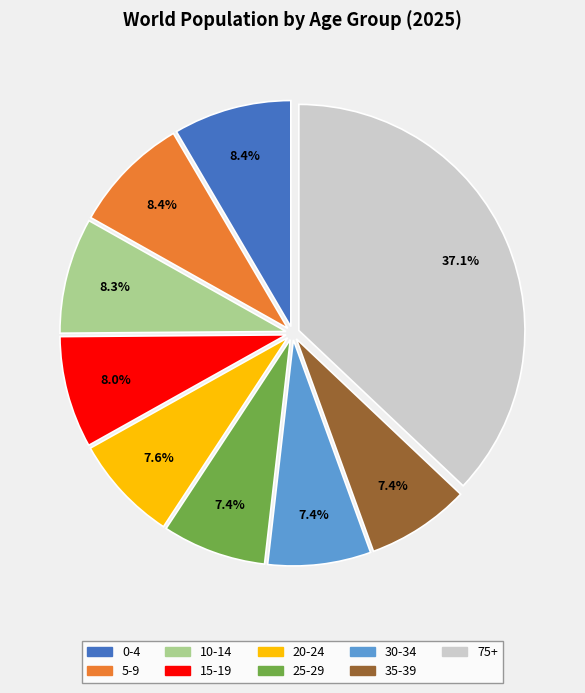

Is there any slice that represents more than half of the pie?

No